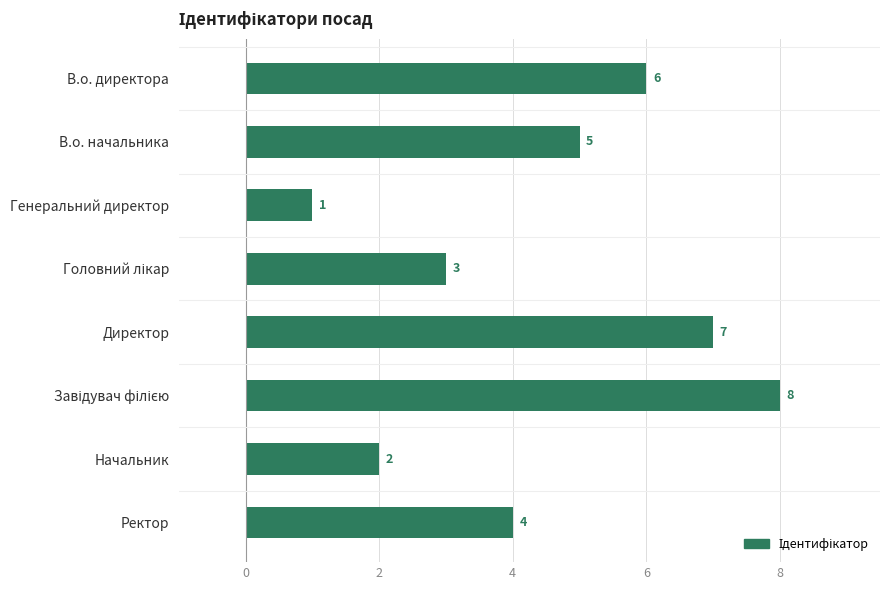

How many values are below 5?

4